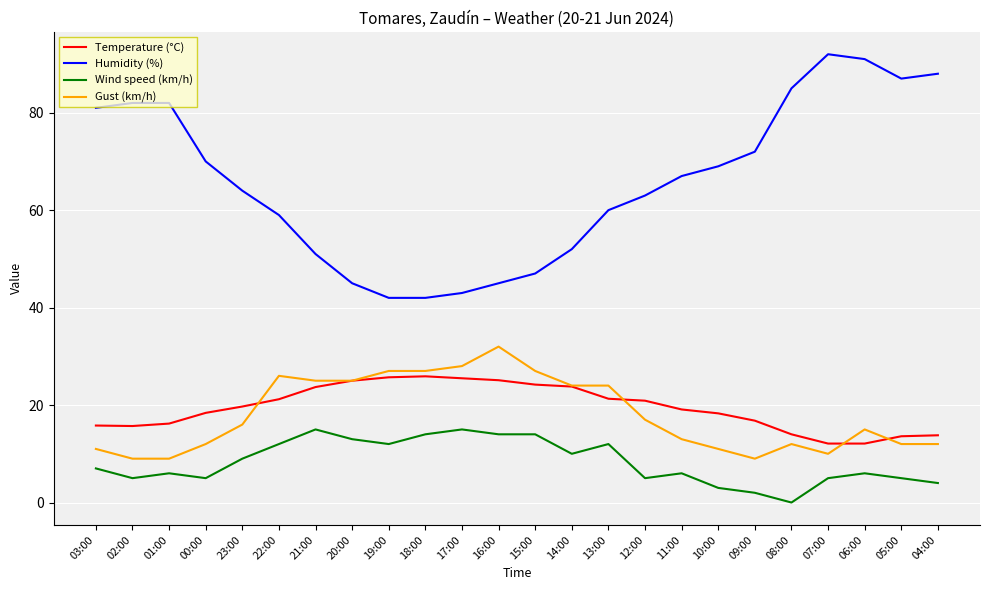

Rank the series by their maximum value, from lowest to highest.

Wind speed (km/h), Temperature (°C), Gust (km/h), Humidity (%)